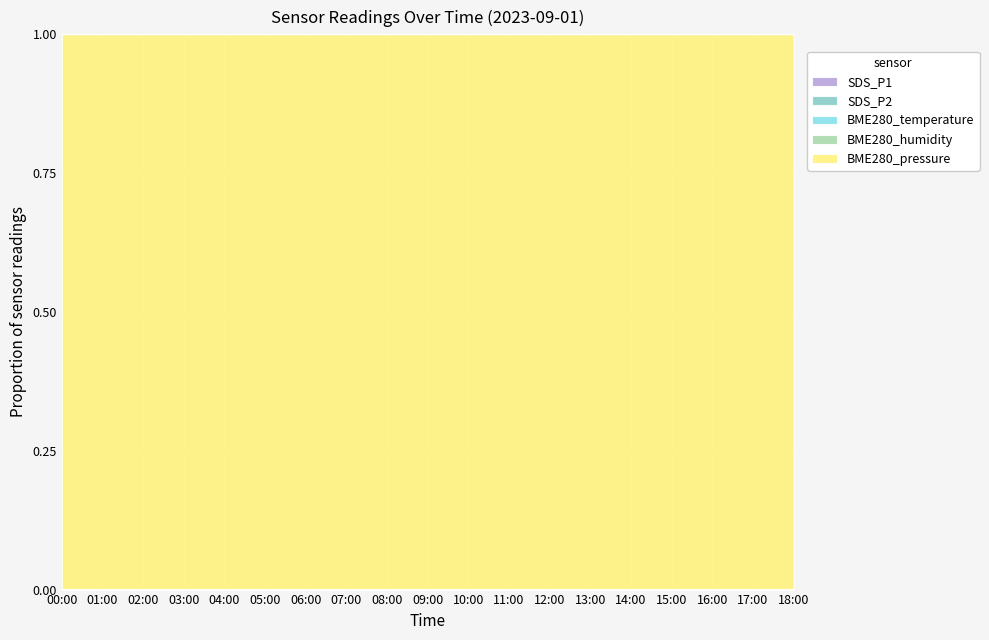

How many data points does each series have?

19